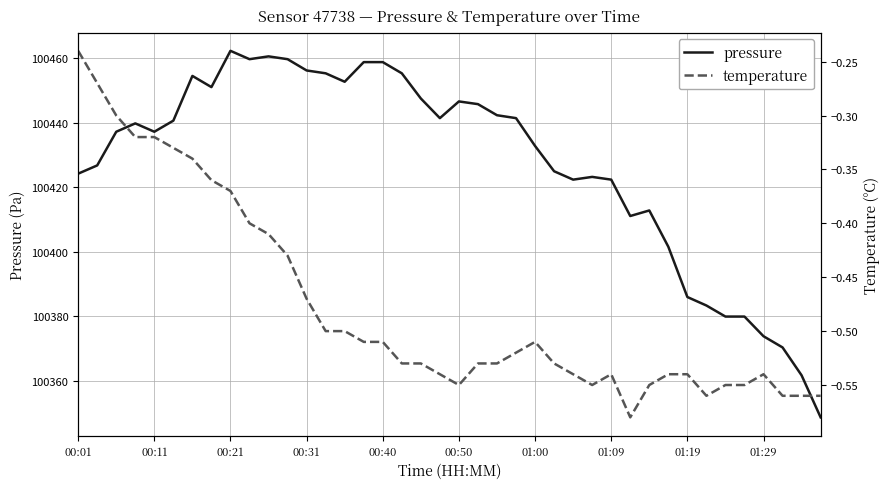

How many distinct data groups are displayed?

2